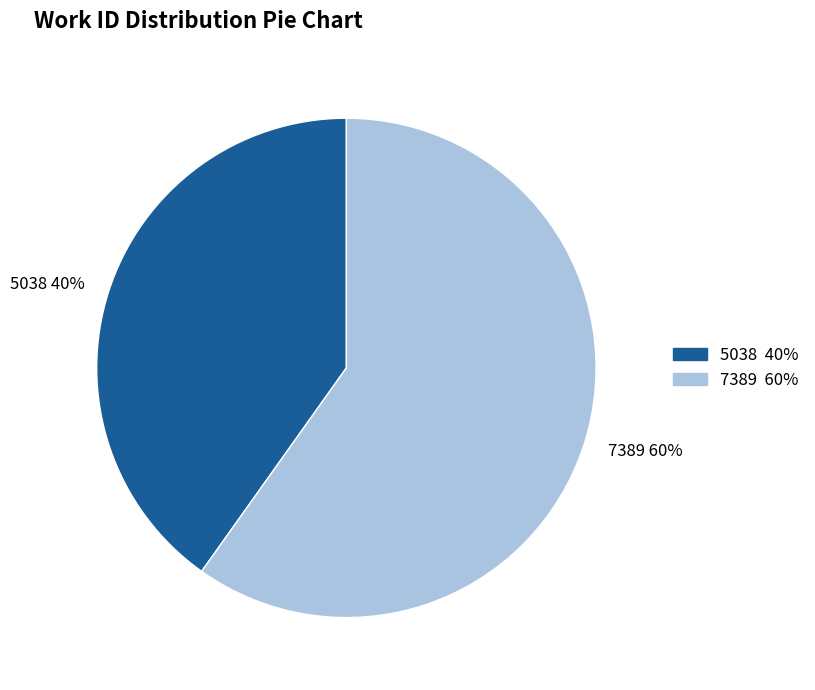

Which category has the biggest portion of the pie?

7389